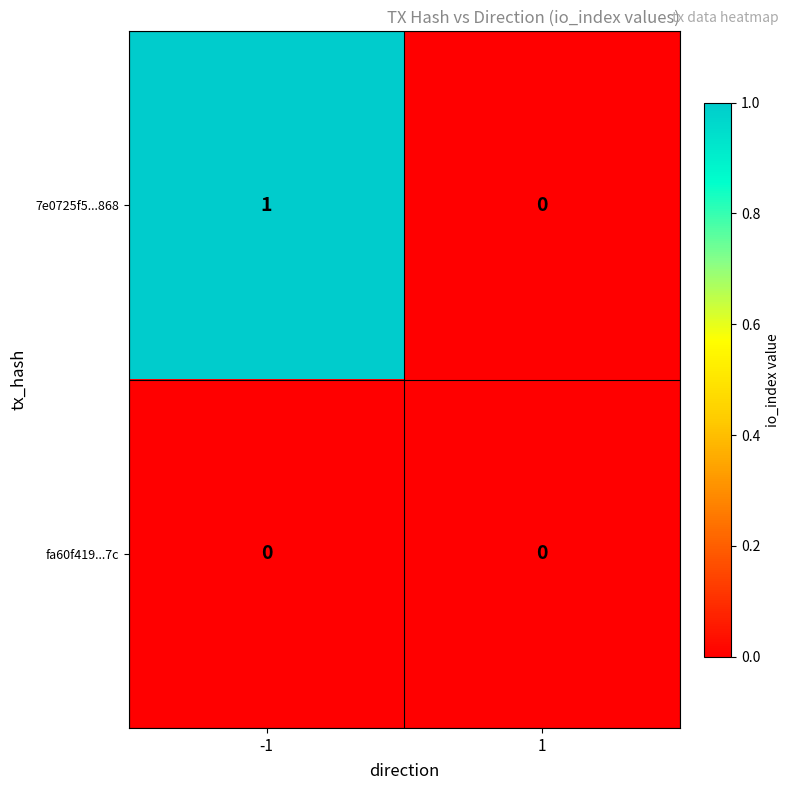

Is the value of 7e0725f5...868 at -1 greater than the value of fa60f419...7c at -1?

Yes